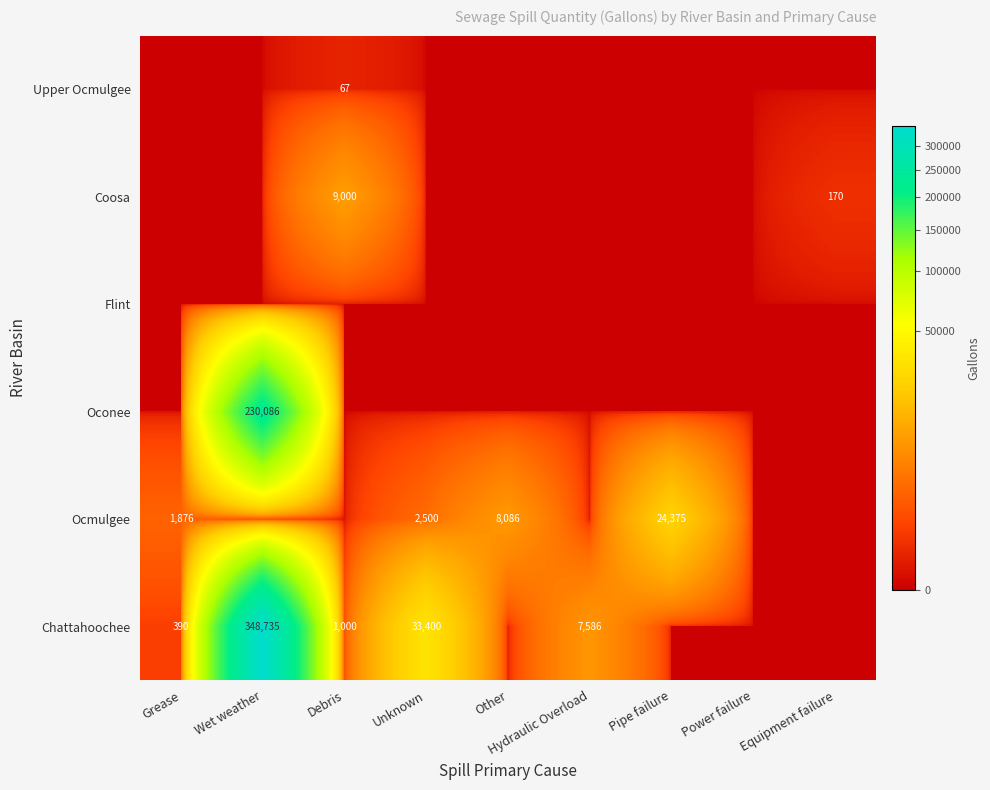

The Ocmulgee series shows 2500 at Unknown. True or false?

True